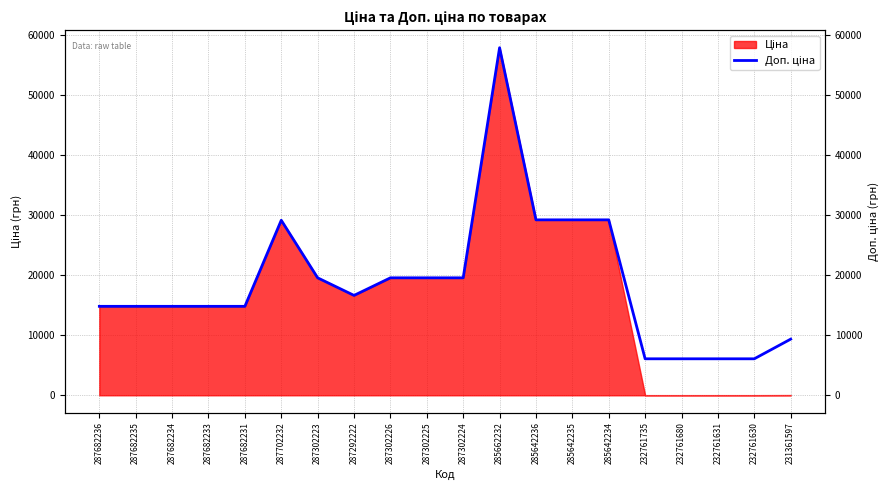

Approximately how many times larger is the value at 287682236 compared to 287292222?

0.9